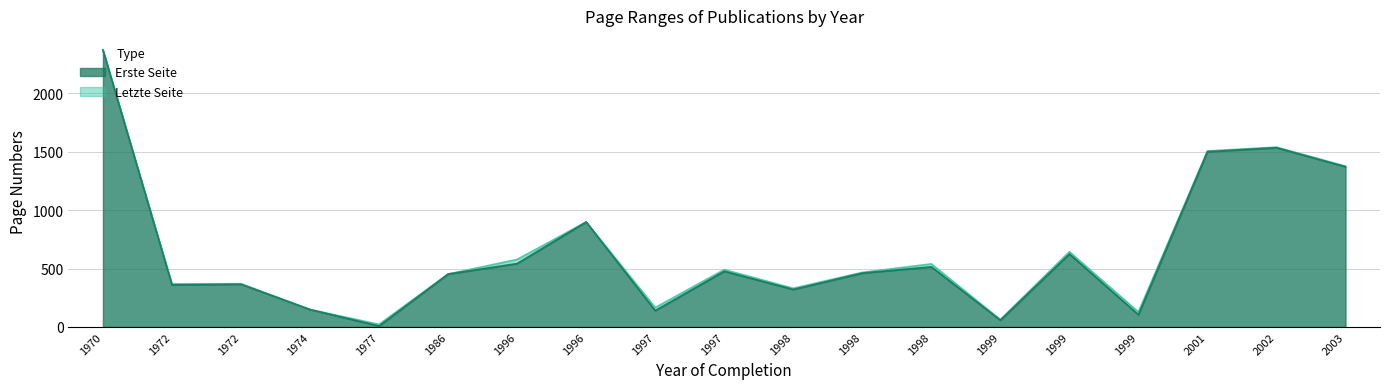

Does the chart have visible grid lines?

Yes